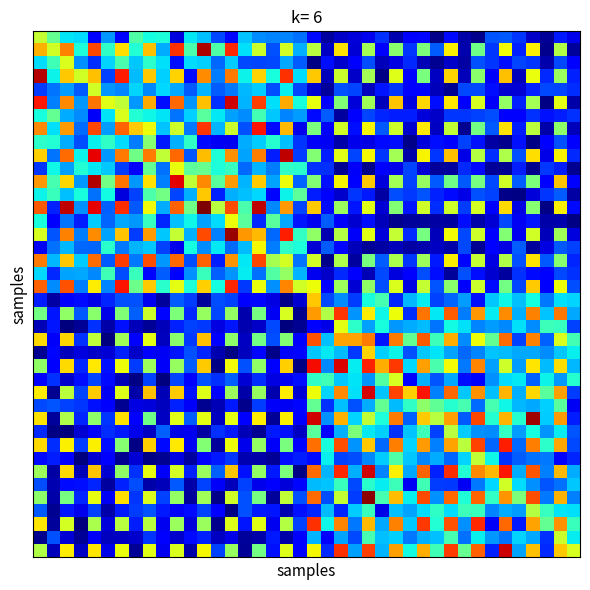

Which label corresponds to the largest value in the chart?

12